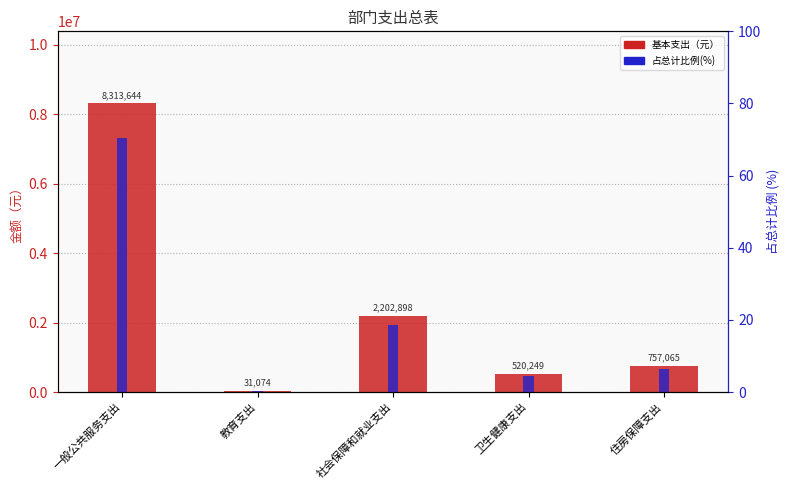

What is the average value of the 基本支出 series?

2364986.0